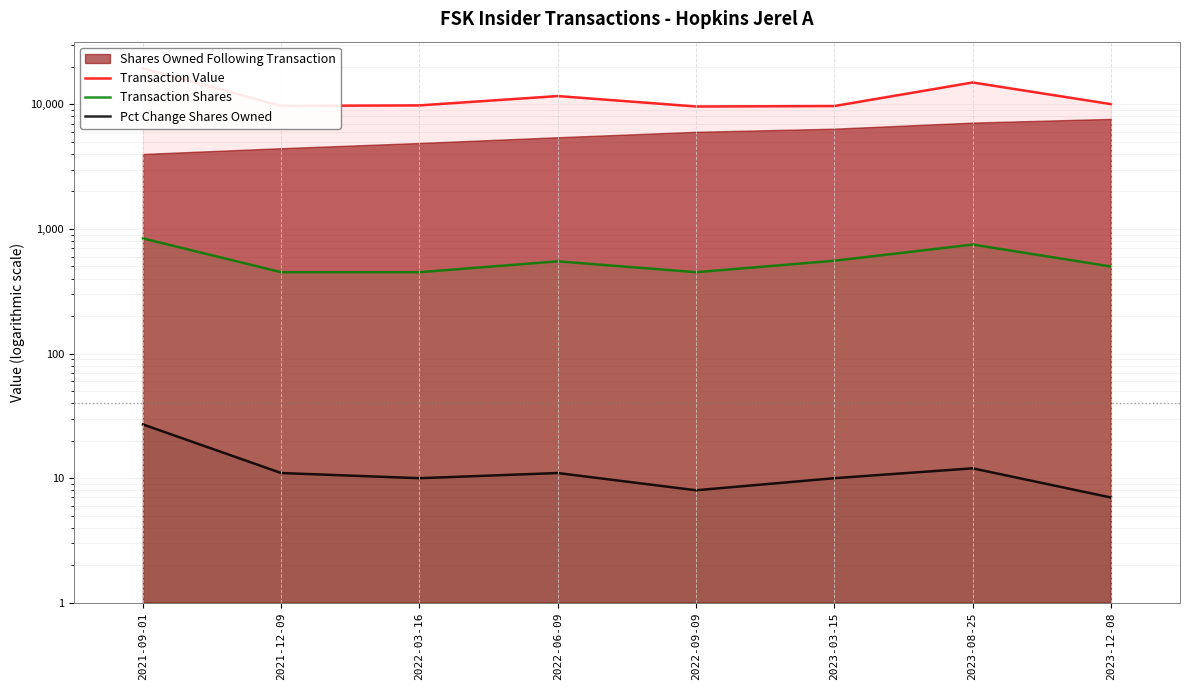

Where is the first local minimum for Transaction Shares?

2022-09-09